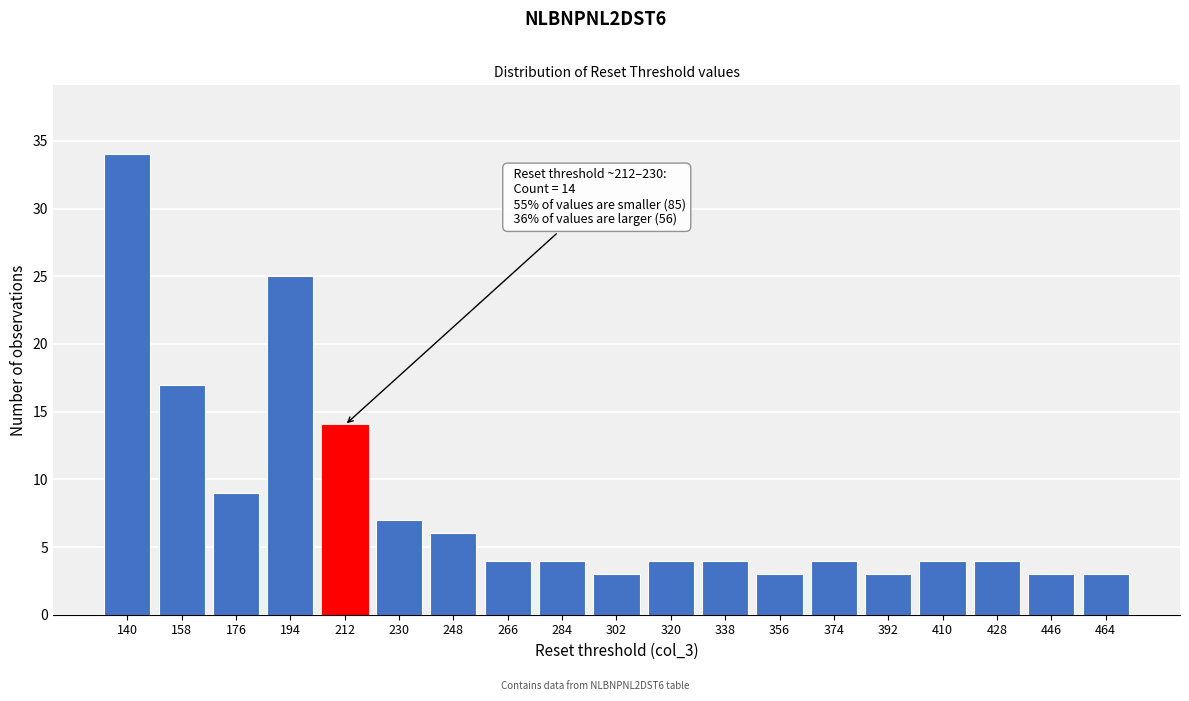

Reading left to right, list all the values displayed in this chart.

140=34	158=17	176=9	194=25	212=14	230=7	248=6	266=4	284=4	302=3	320=4	338=4	356=3	374=4	392=3	410=4	428=4	446=3	464=3